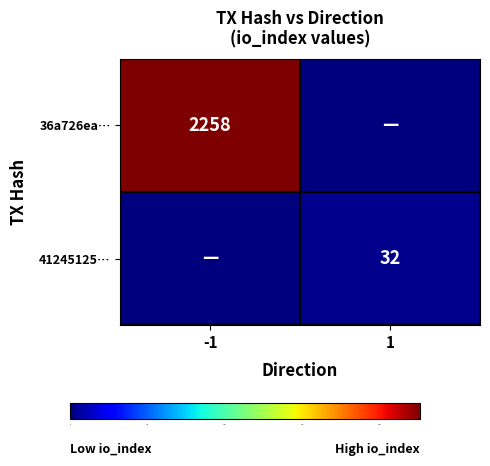

The value of 41245125… at 1 is 32. True or false?

True